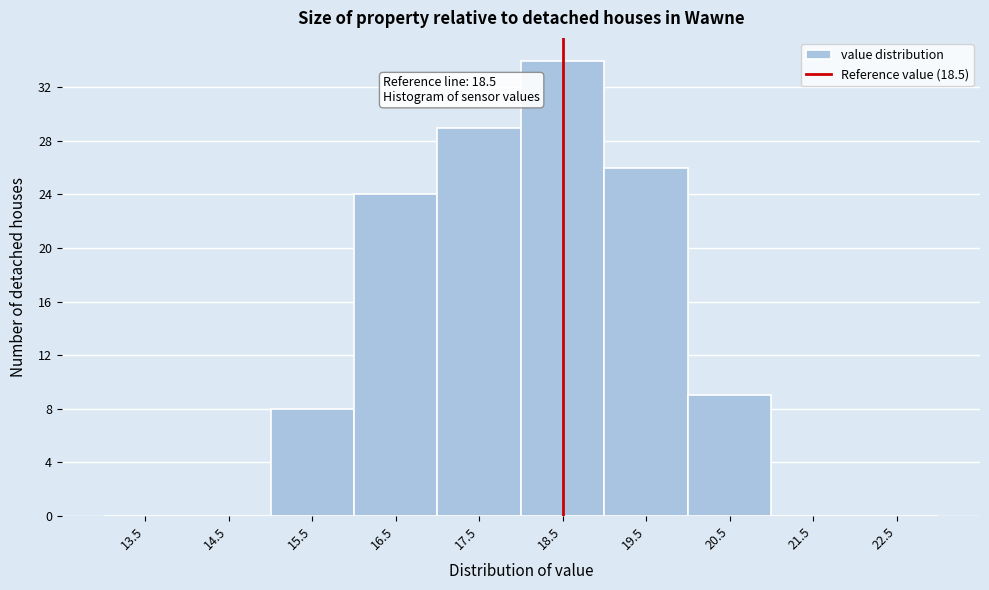

Which range on the x-axis has the tallest bar?

18 to 19